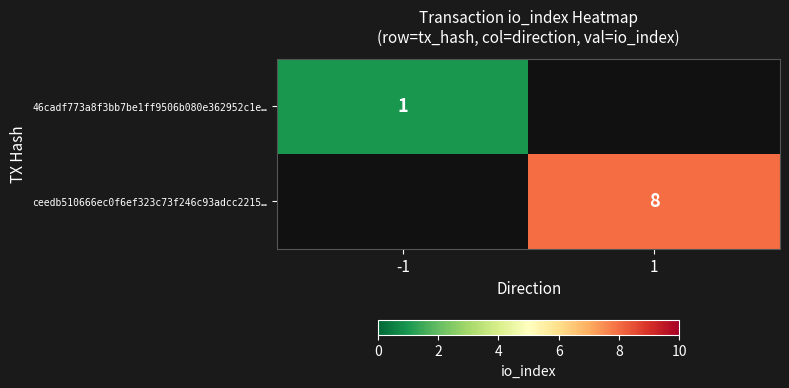

True or false: ceedb510666ec0f6ef323c73f246c93adcc2215… has a value of 8 at 1.

True